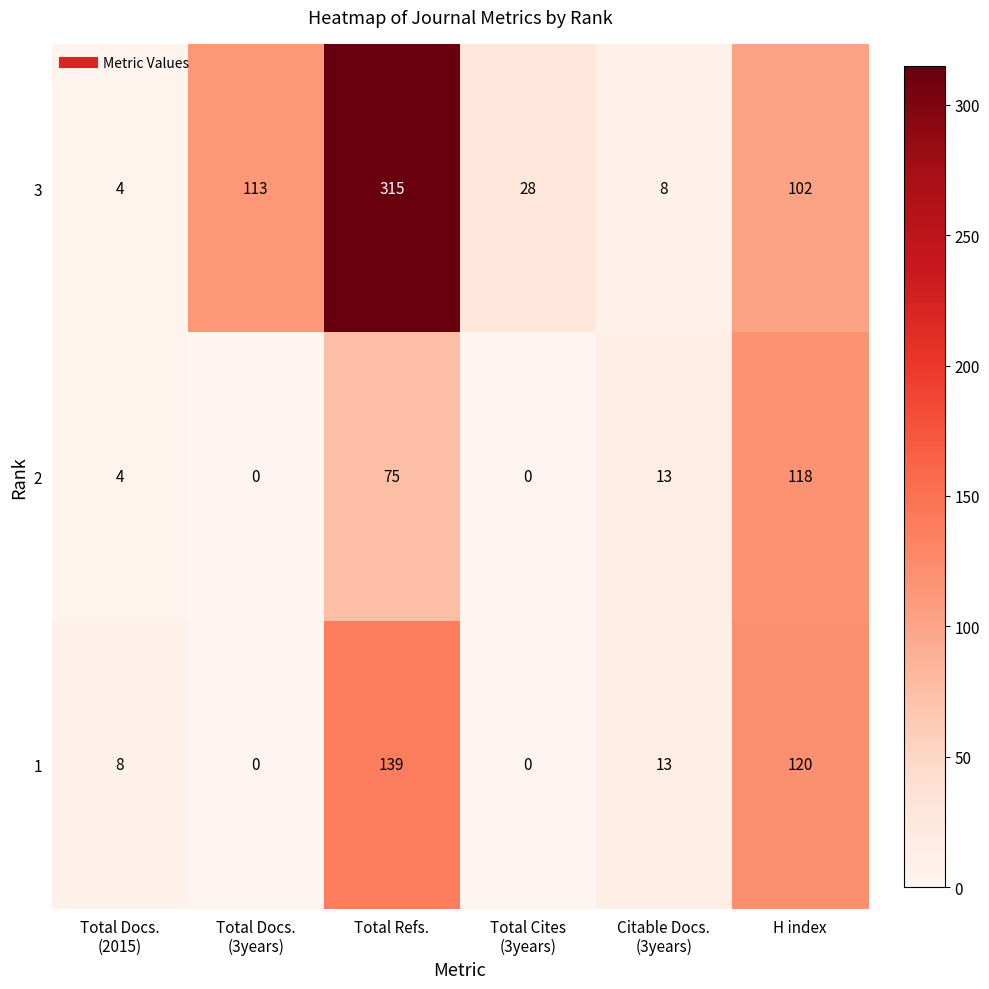

At how many categories does at least one series exceed 203?

1